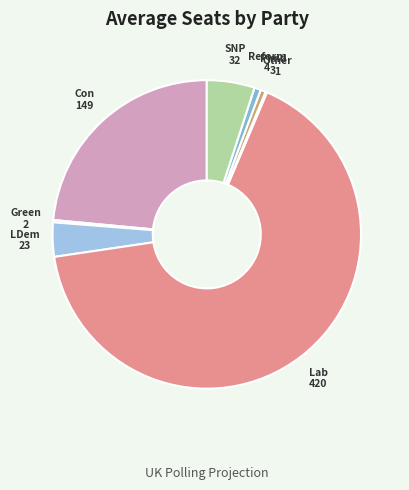

Is it true that Lab is 66% of the pie?

True